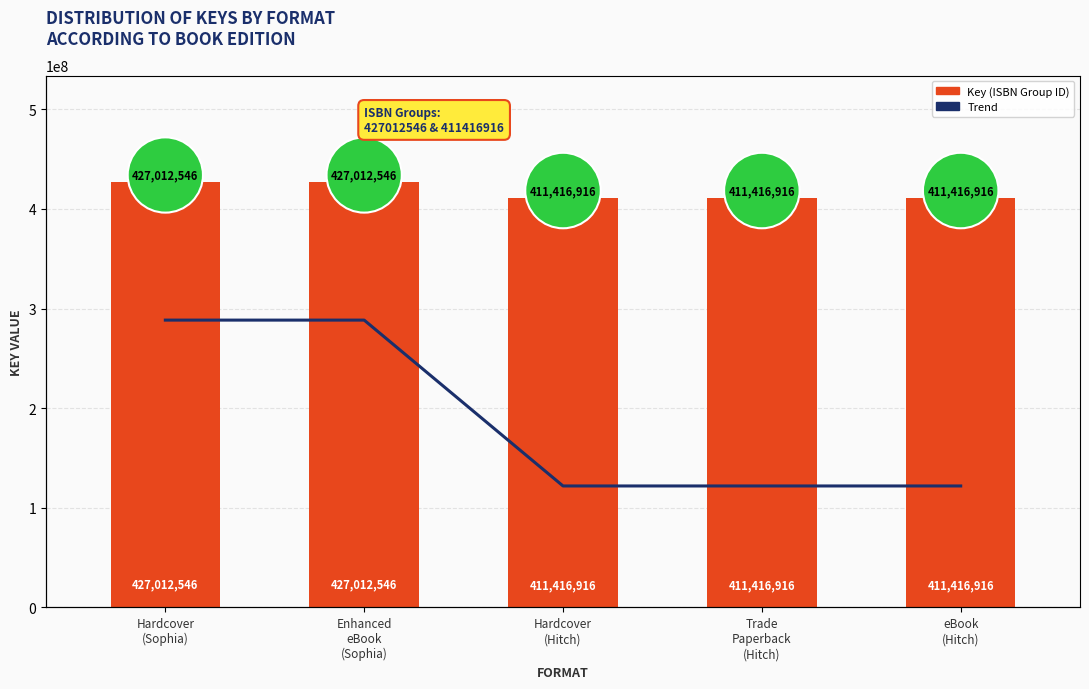

What is the value of the Trend Line bar at the 2nd from the left?

427012546